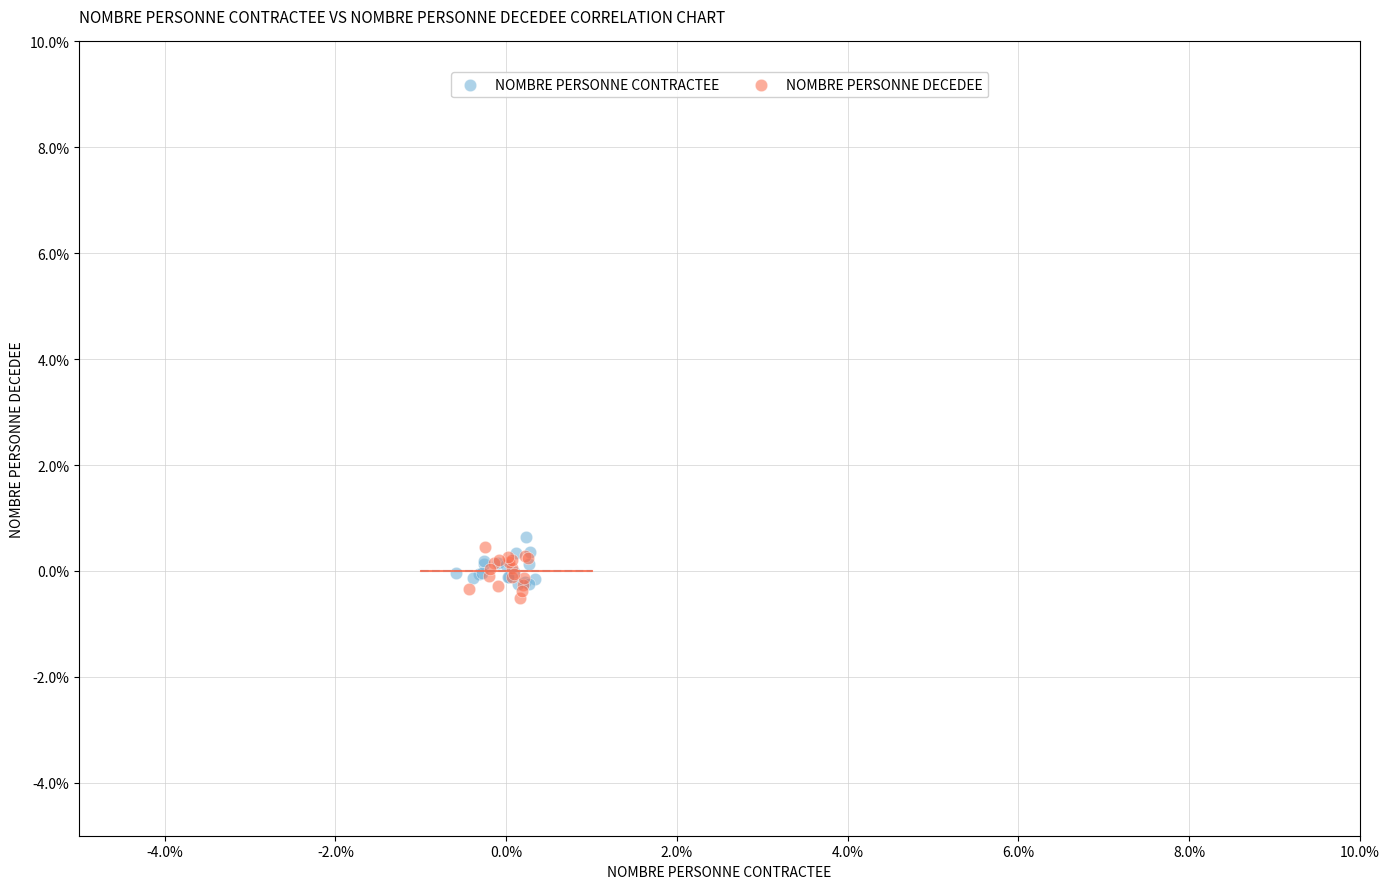

What are all the series names shown in the legend?

NOMBRE PERSONNE CONTRACTEE, NOMBRE PERSONNE DECEDEE